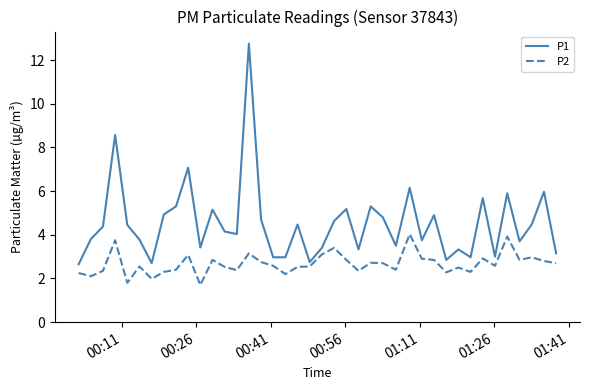

Is this an area chart (filled region under the line)?

No